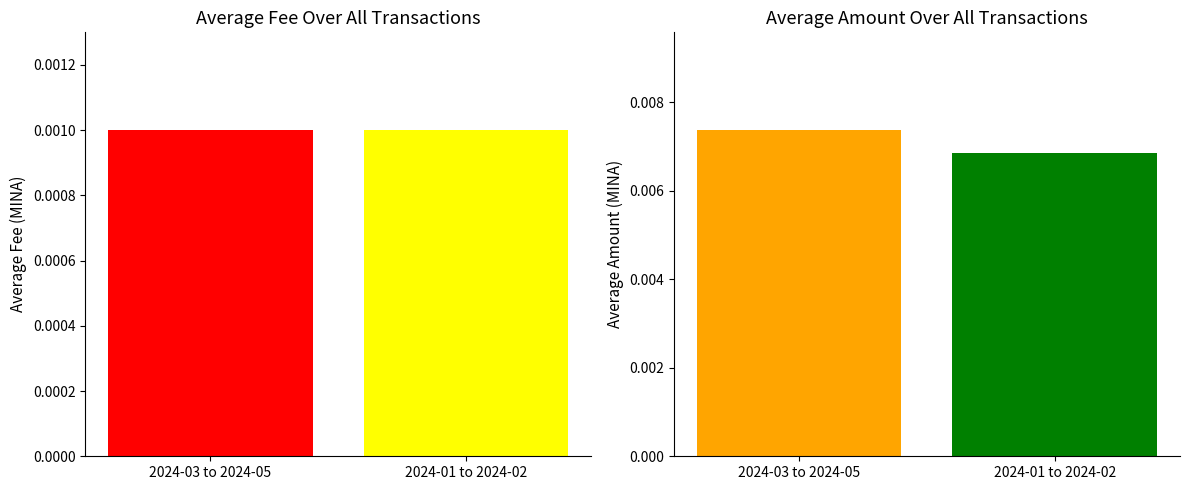

Between 2024-04-23 and 2024-02-28, which series saw the biggest shift?

Amount